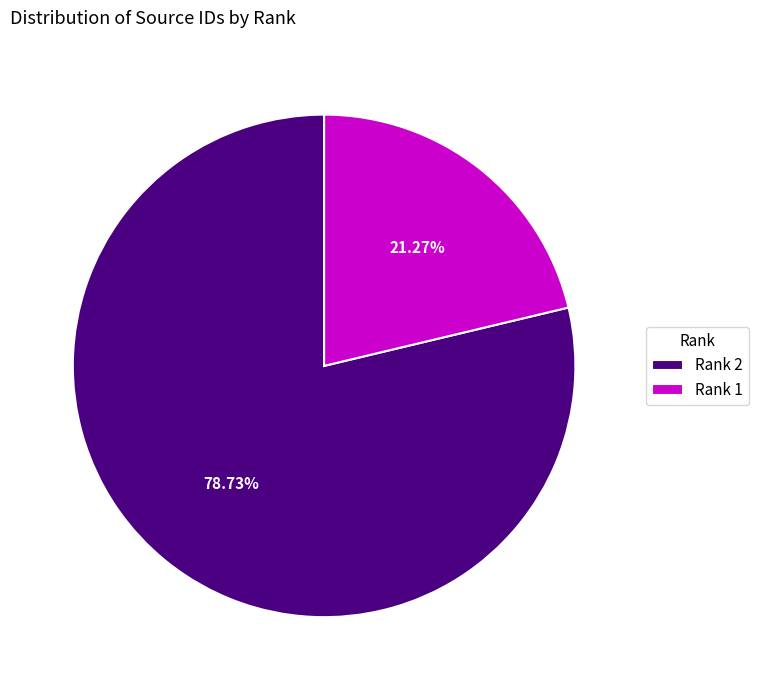

What is the ratio of the value at Rank 2 to the value at Rank 1?

3.7